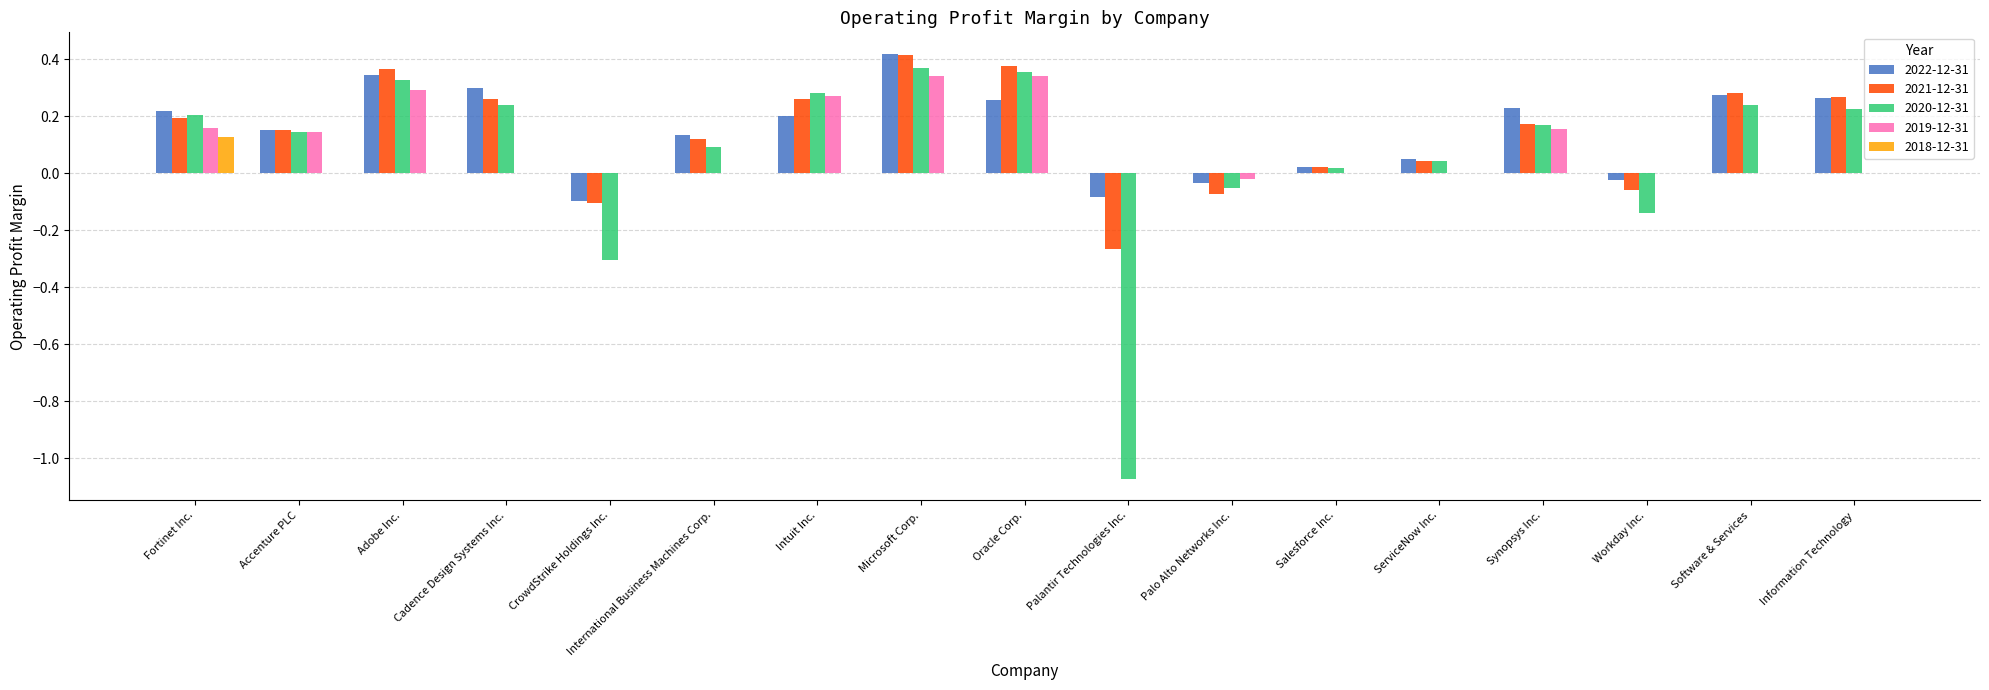

Count the number of data series in this chart.

5